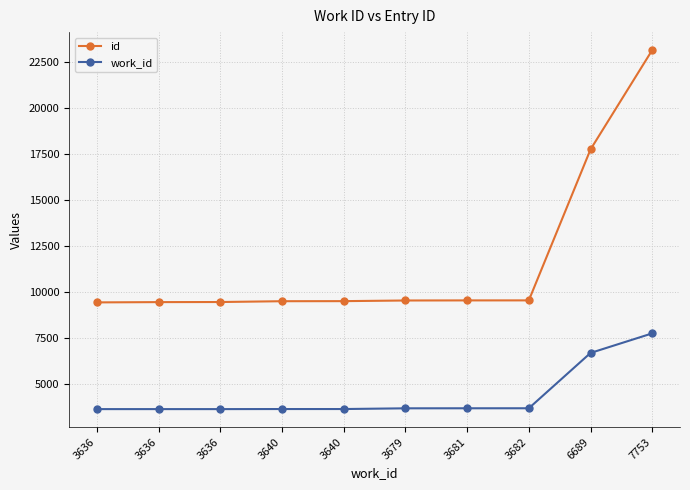

How many data points does each series have?

10